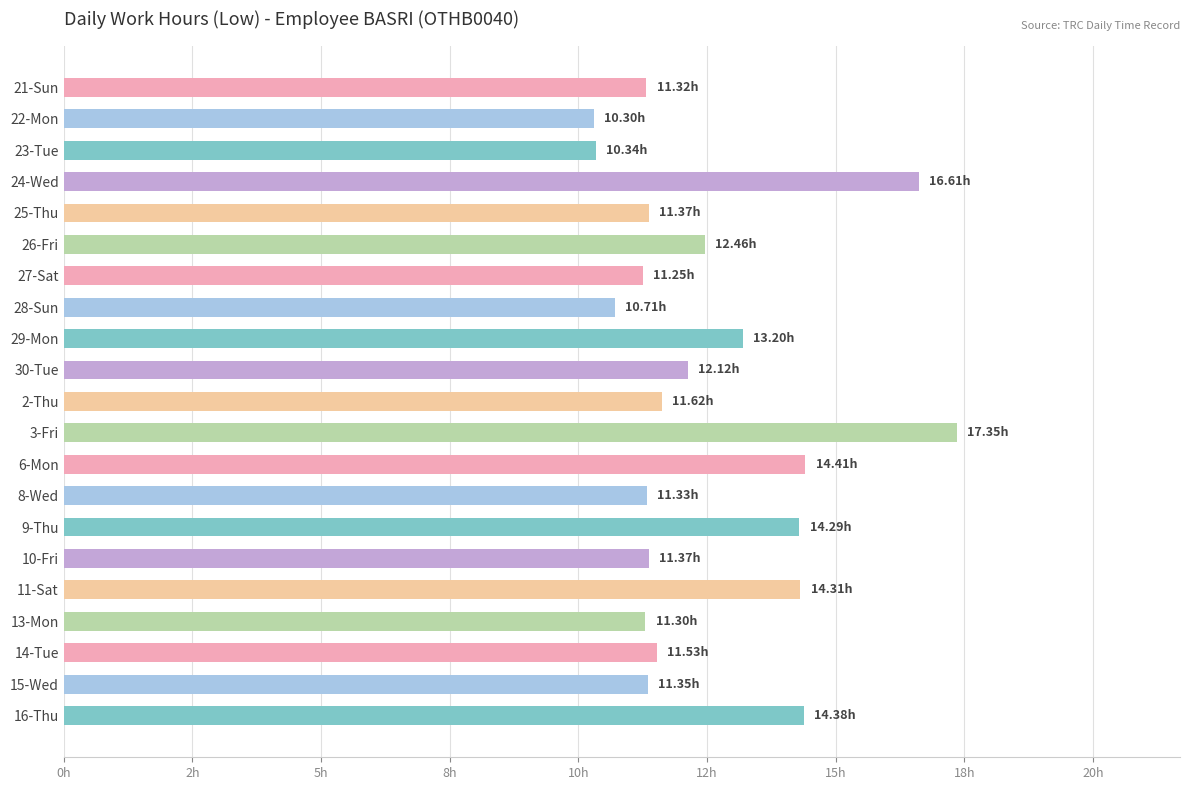

Does the chart contain any negative values?

No